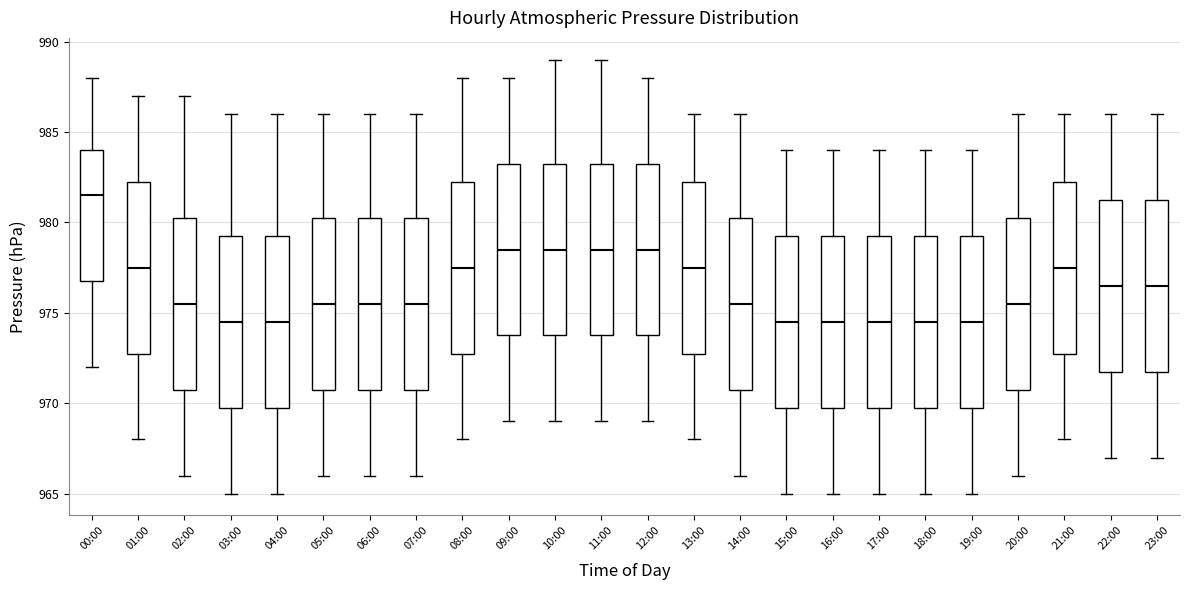

Reading left to right, transcribe this box plot: for each box, give where its median line is, the range the box spans, and where its two whiskers end, as read against the y-axis. The values are not printed on the chart, so give them approximately, as read against the axis.

00:00: median 981.5, box 977.0 to 984.0, whiskers 972.0 to 988.0
01:00: median 977.5, box 973.0 to 982.5, whiskers 968.0 to 987.0
02:00: median 975.5, box 971.0 to 980.5, whiskers 966.0 to 987.0
03:00: median 974.5, box 970.0 to 979.5, whiskers 965.0 to 986.0
04:00: median 974.5, box 970.0 to 979.5, whiskers 965.0 to 986.0
05:00: median 975.5, box 971.0 to 980.5, whiskers 966.0 to 986.0
06:00: median 975.5, box 971.0 to 980.5, whiskers 966.0 to 986.0
07:00: median 975.5, box 971.0 to 980.5, whiskers 966.0 to 986.0
08:00: median 977.5, box 973.0 to 982.5, whiskers 968.0 to 988.0
09:00: median 978.5, box 974.0 to 983.5, whiskers 969.0 to 988.0
10:00: median 978.5, box 974.0 to 983.5, whiskers 969.0 to 989.0
11:00: median 978.5, box 974.0 to 983.5, whiskers 969.0 to 989.0
12:00: median 978.5, box 974.0 to 983.5, whiskers 969.0 to 988.0
13:00: median 977.5, box 973.0 to 982.5, whiskers 968.0 to 986.0
14:00: median 975.5, box 971.0 to 980.5, whiskers 966.0 to 986.0
15:00: median 974.5, box 970.0 to 979.5, whiskers 965.0 to 984.0
16:00: median 974.5, box 970.0 to 979.5, whiskers 965.0 to 984.0
17:00: median 974.5, box 970.0 to 979.5, whiskers 965.0 to 984.0
18:00: median 974.5, box 970.0 to 979.5, whiskers 965.0 to 984.0
19:00: median 974.5, box 970.0 to 979.5, whiskers 965.0 to 984.0
20:00: median 975.5, box 971.0 to 980.5, whiskers 966.0 to 986.0
21:00: median 977.5, box 973.0 to 982.5, whiskers 968.0 to 986.0
22:00: median 976.5, box 972.0 to 981.5, whiskers 967.0 to 986.0
23:00: median 976.5, box 972.0 to 981.5, whiskers 967.0 to 986.0